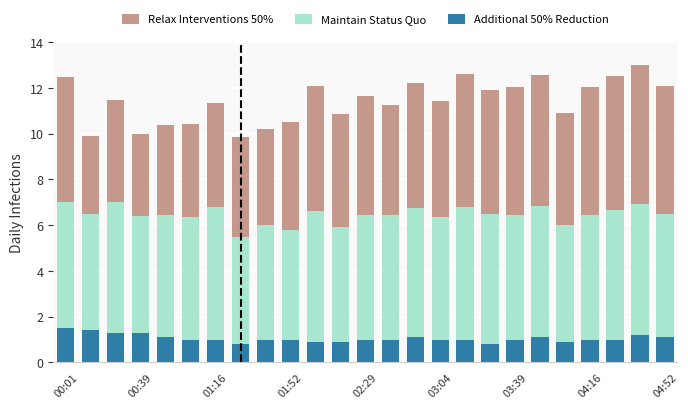

What is the average value of the Additional 50% Reduction series?

1.1